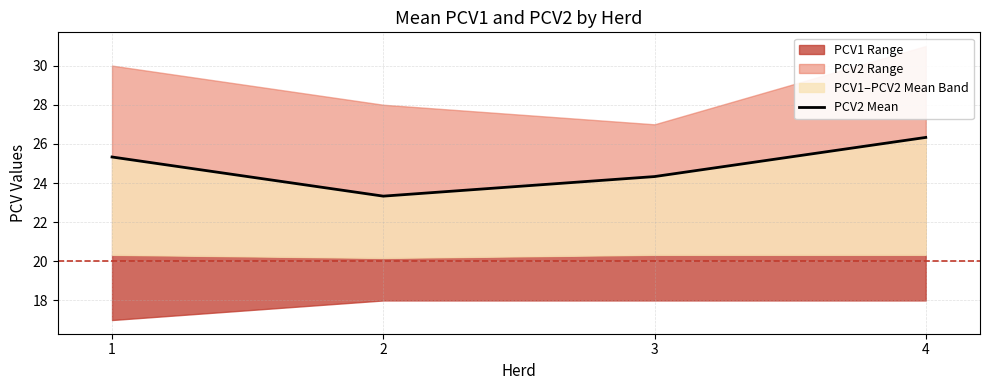

What is the sum of the values at 3 and 1?

49.7